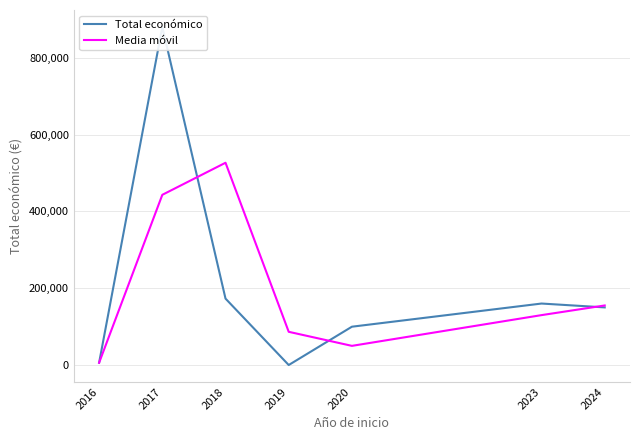

Which series has the largest total across all categories?

Total económico